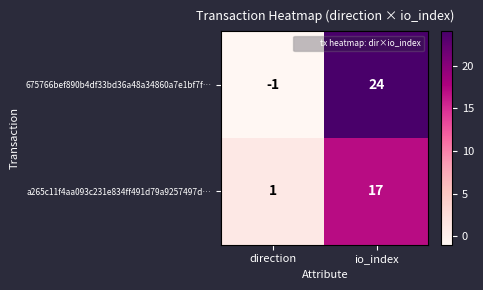

At io_index, list the series in order from smallest to largest.

a265c11f4aa093c231e834ff491d79a9257497d…, 675766bef890b4df33bd36a48a34860a7e1bf7f…